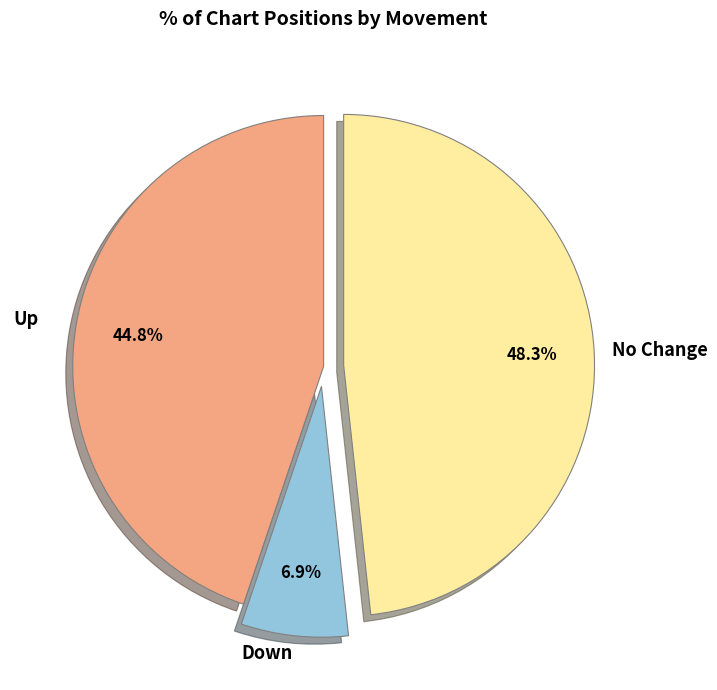

Is the sum of Down and Up greater than half?

Yes